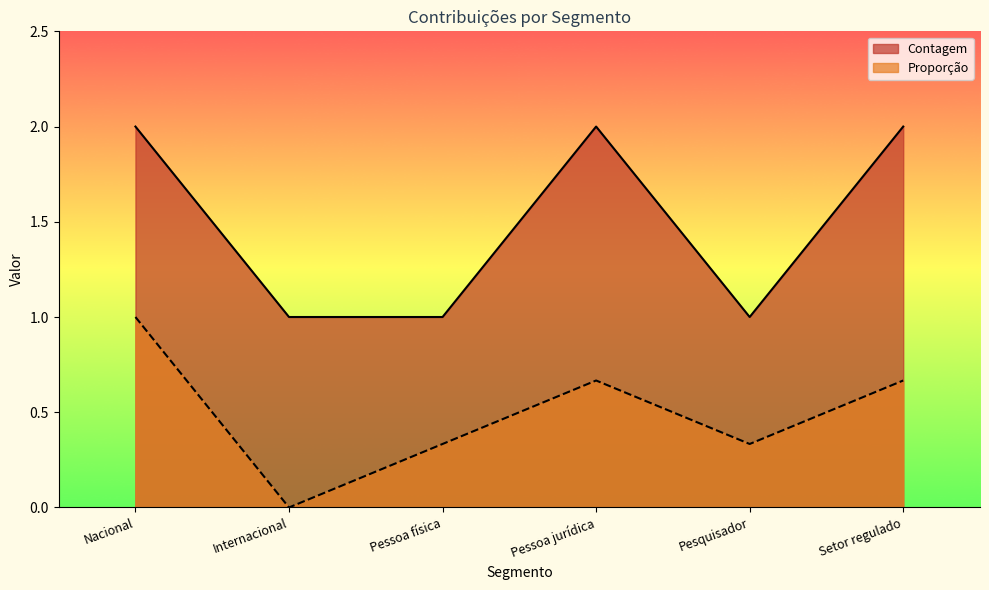

What are all the series names shown in the legend?

Contagem, Proporção